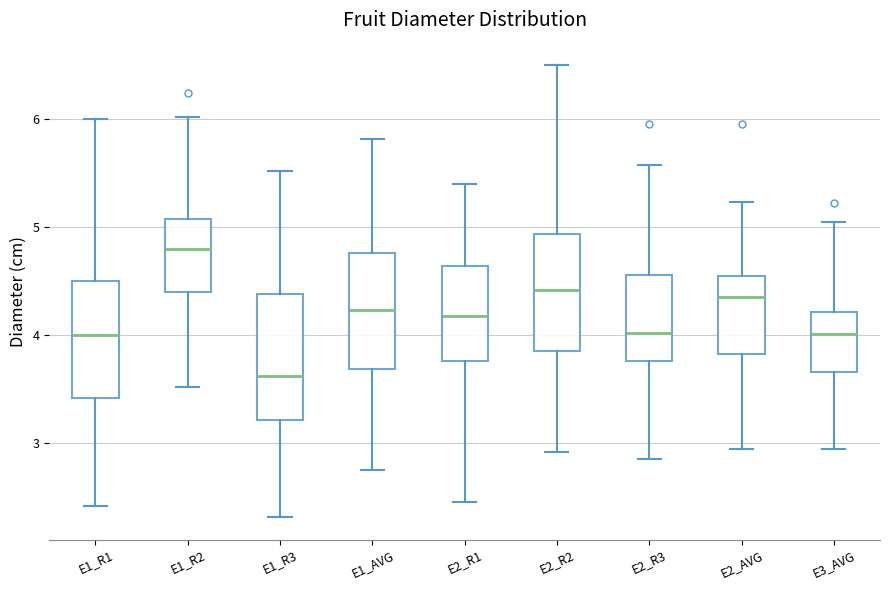

Which box's median line is the highest?

E1_R2